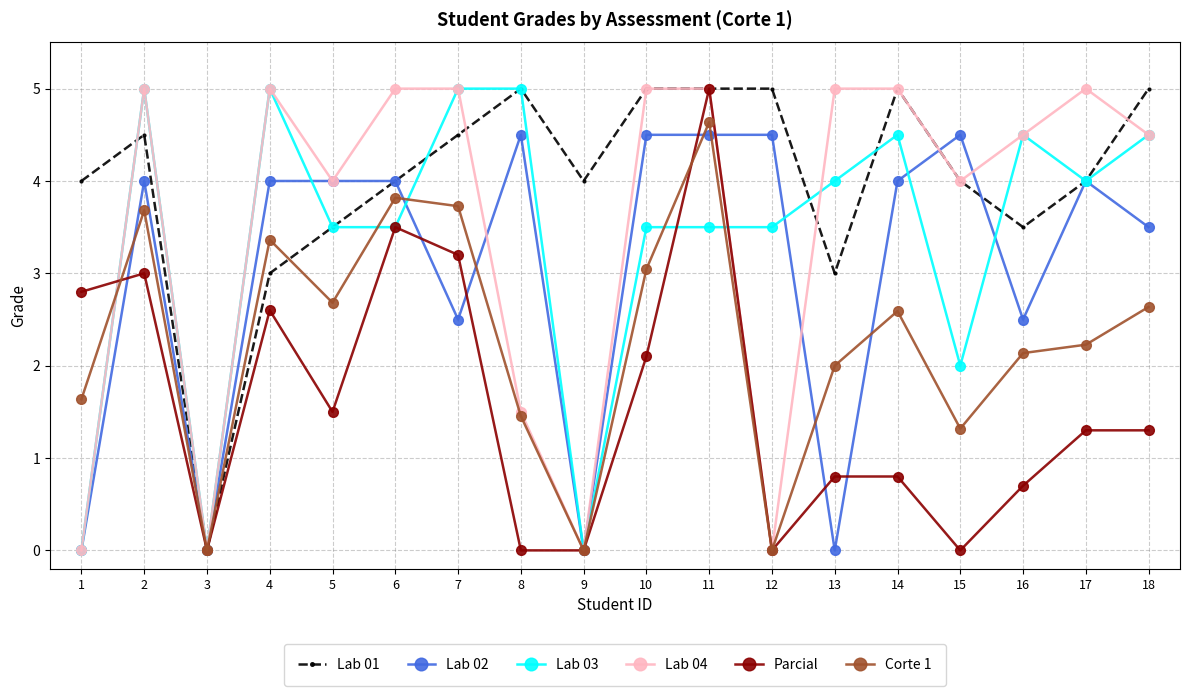

Reading left to right, transcribe all the data shown in this chart.

Lab 01: 1=4.0	2=4.5	3=0.0	4=3.0	5=3.5	6=4.0	7=4.5	8=5.0	9=4.0	10=5.0	11=5.0	12=5.0	13=3.0	14=5.0	15=4.0	16=3.5	17=4.0	18=5.0
Lab 02: 1=0.0	2=4.0	3=0.0	4=4.0	5=4.0	6=4.0	7=2.5	8=4.5	9=0.0	10=4.5	11=4.5	12=4.5	13=0.0	14=4.0	15=4.5	16=2.5	17=4.0	18=3.5
Lab 03: 1=0.0	2=5.0	3=0.0	4=5.0	5=3.5	6=3.5	7=5.0	8=5.0	9=0.0	10=3.5	11=3.5	12=3.5	13=4.0	14=4.5	15=2.0	16=4.5	17=4.0	18=4.5
Lab 04: 1=0.0	2=5.0	3=0.0	4=5.0	5=4.0	6=5.0	7=5.0	8=1.5	9=0.0	10=5.0	11=5.0	12=0.0	13=5.0	14=5.0	15=4.0	16=4.5	17=5.0	18=4.5
Parcial: 1=2.8	2=3.0	3=0.0	4=2.6	5=1.5	6=3.5	7=3.2	8=0.0	9=0.0	10=2.1	11=5.0	12=0.0	13=0.8	14=0.8	15=0.0	16=0.7	17=1.3	18=1.3
Corte 1: 1=1.6	2=3.7	3=0.0	4=3.4	5=2.7	6=3.8	7=3.7	8=1.5	9=0.0	10=3.0	11=4.6	12=0.0	13=2.0	14=2.6	15=1.3	16=2.1	17=2.2	18=2.6